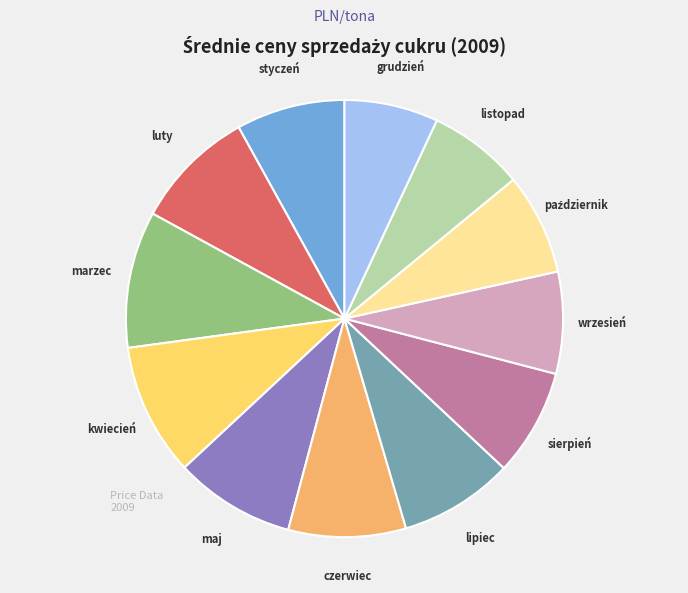

Is there a majority slice in this chart?

No